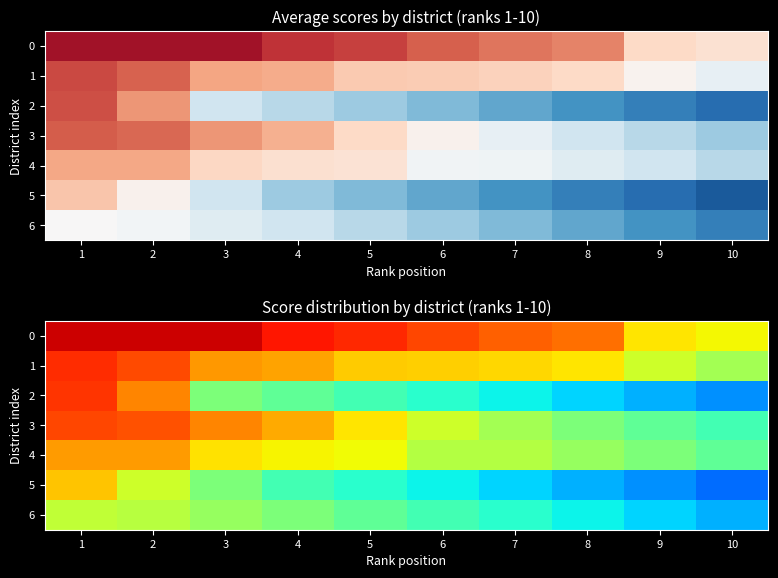

Between 5 and 8, which is larger?

5